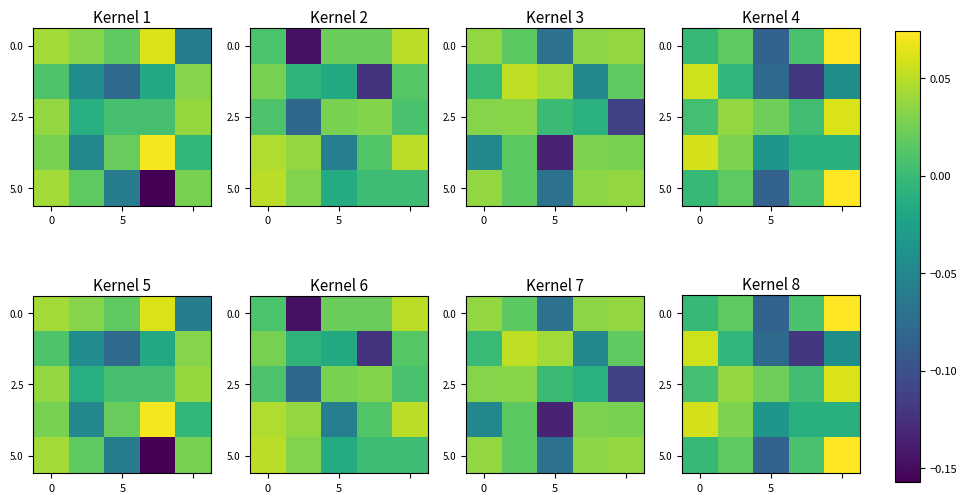

At which category is the sum across all series the highest?

4